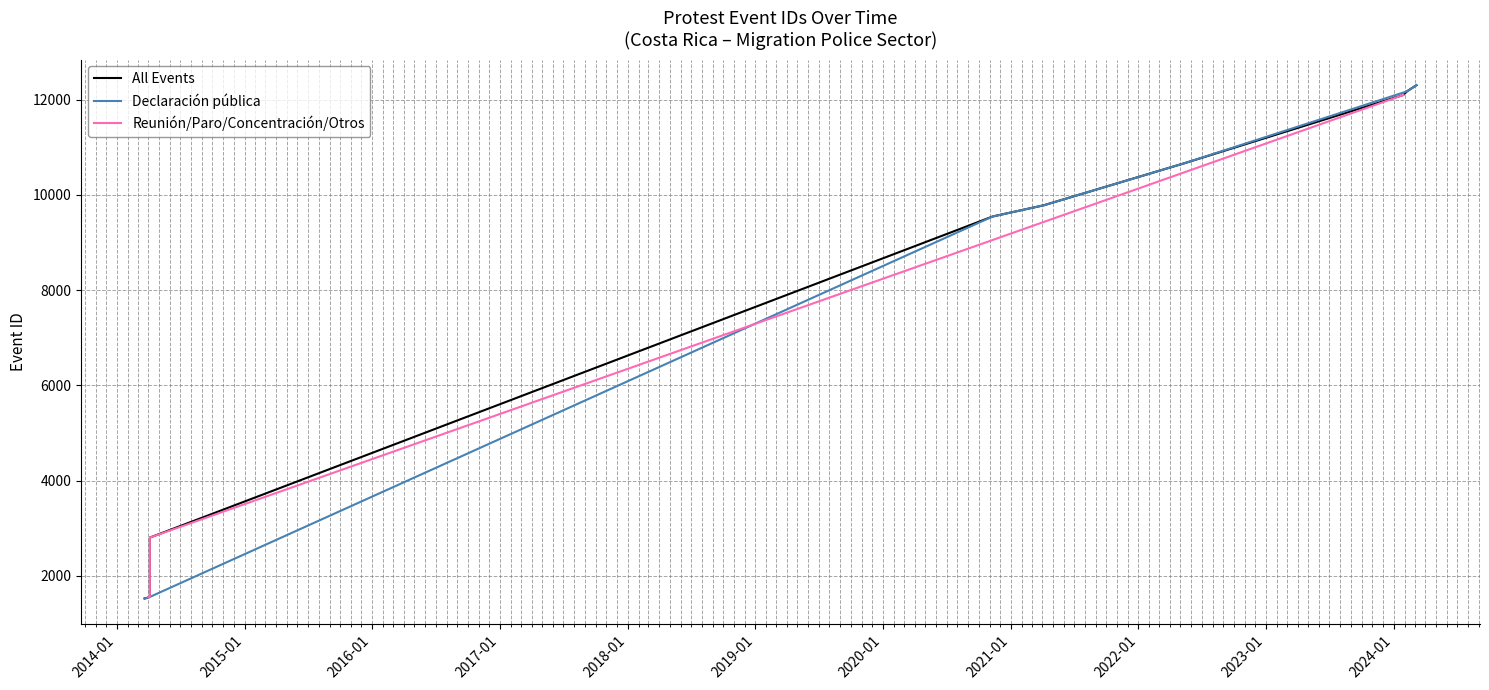

Approximately how many times larger is the value at 2014-04-01 compared to 2020-11-10?

0.2